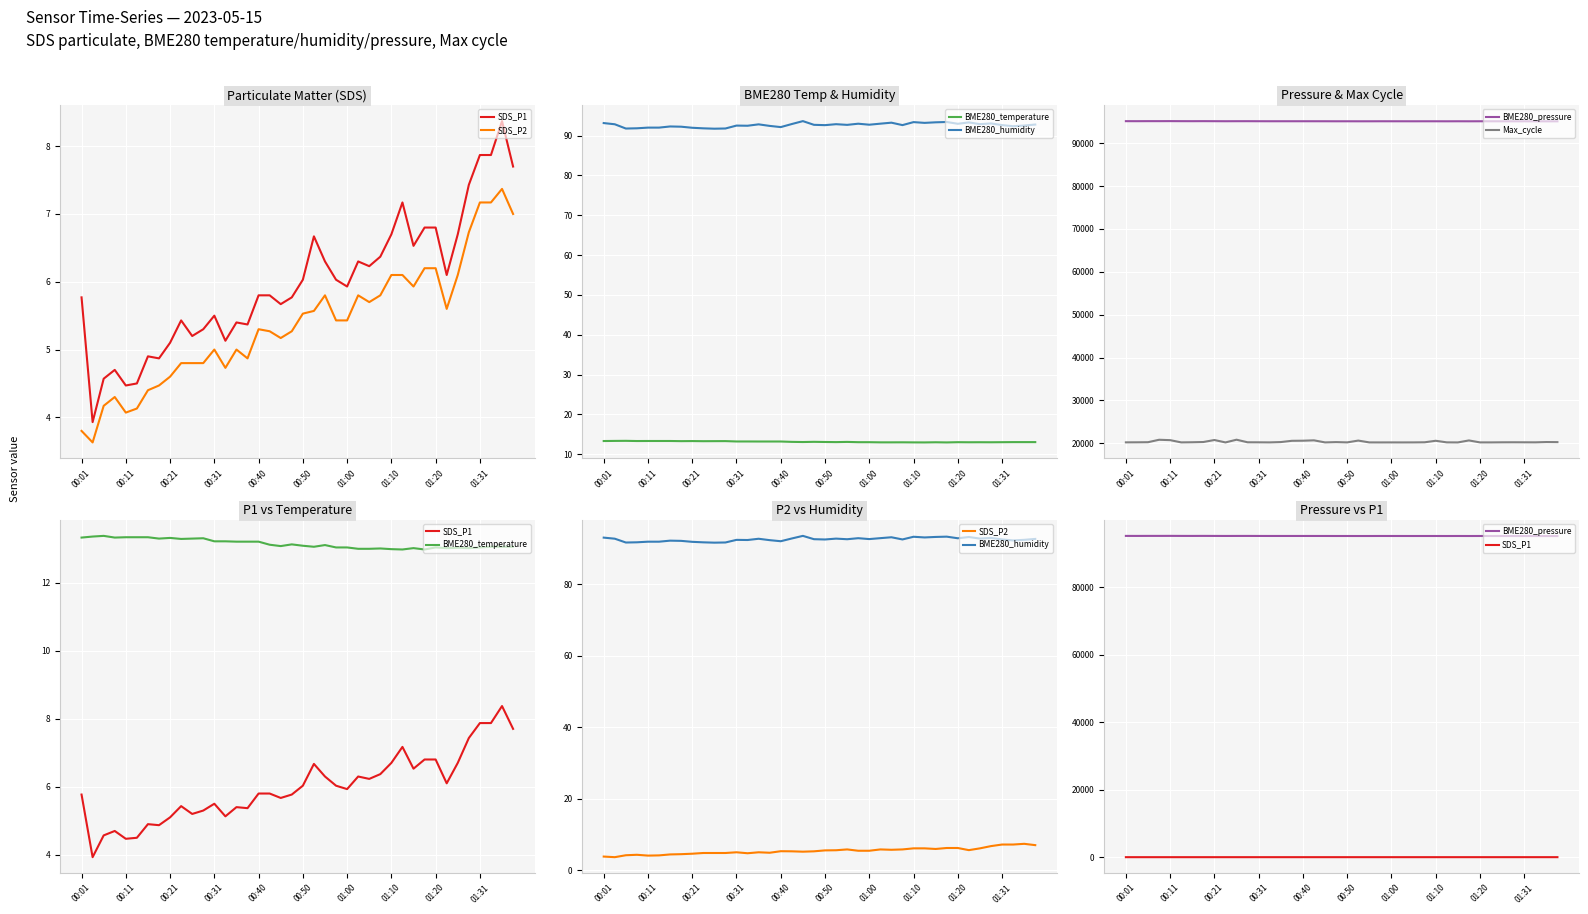

Rank the categories by BME280_pressure value from lowest to highest.

38, 39, 37, 35, 29, 21, 31, 22, 36, 34, 26, 33, 19, 28, 20, 27, 25, 24, 30, 32, 23, 18, 13, 17, 14, 15, 16, 01:31, 12, 10, 01:20, 11, 00:11, 01:00, 00:50, 00:01, 00:31, 01:10, 00:21, 00:40